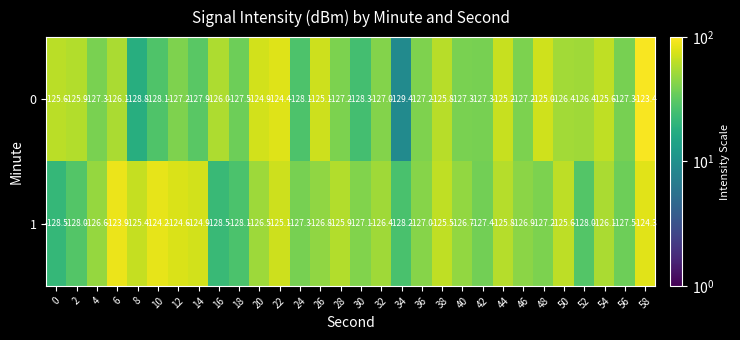

What is the sum of the 0 values at 54 and 12?

-252.8